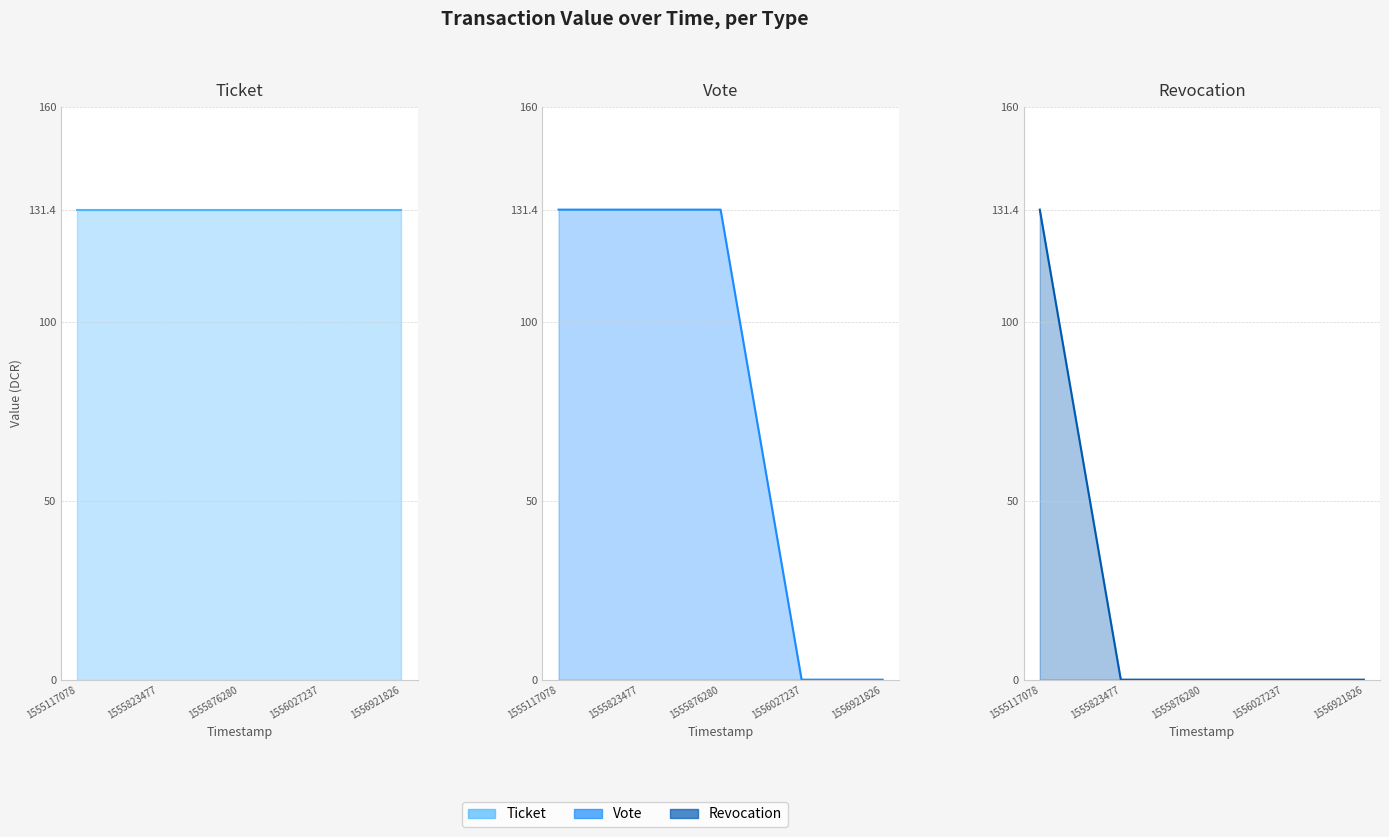

True or false: Revocation and Vote intersect in this chart.

False